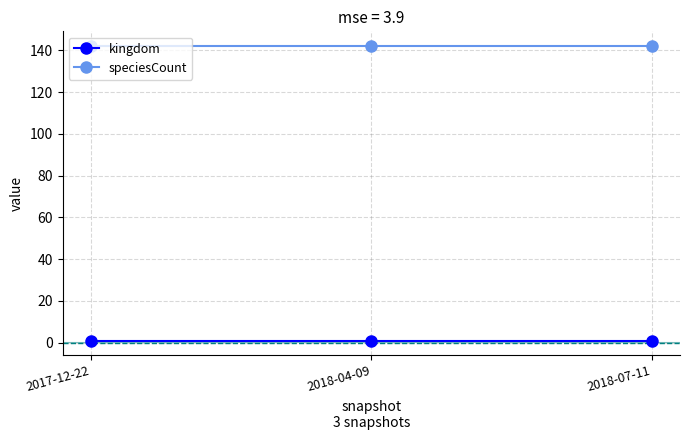

The speciesCount series shows 142 at 2018-07-11. True or false?

True